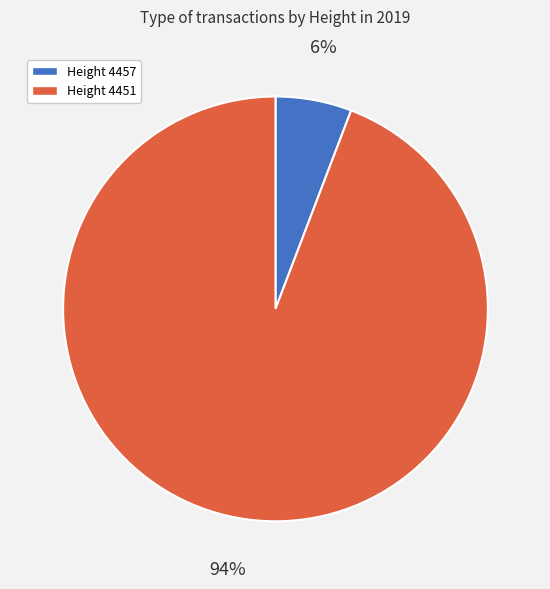

Count the number of slices in the pie.

2